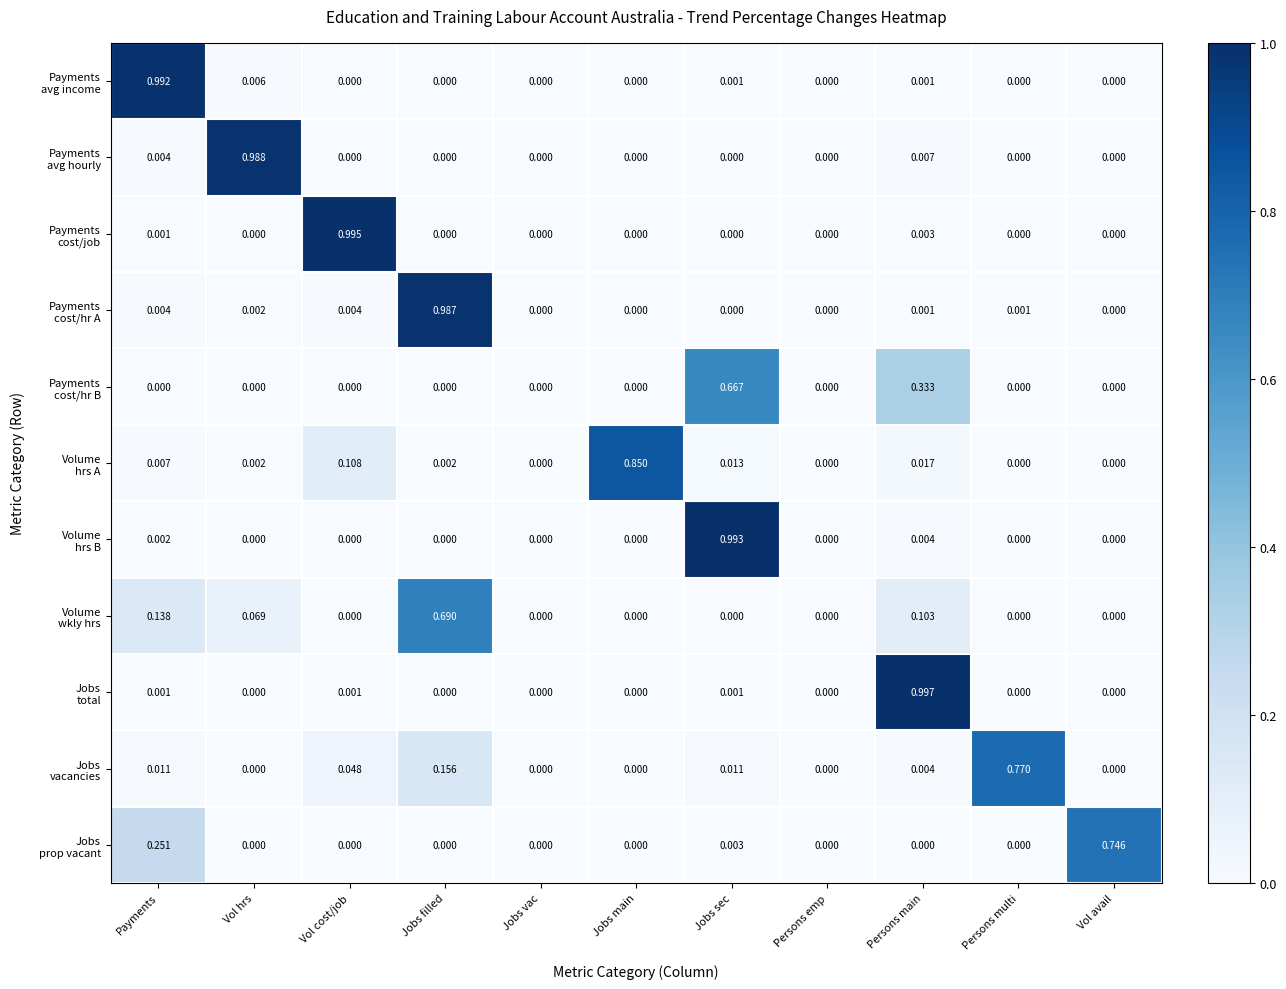

Which category has the highest value across all series?

Persons main